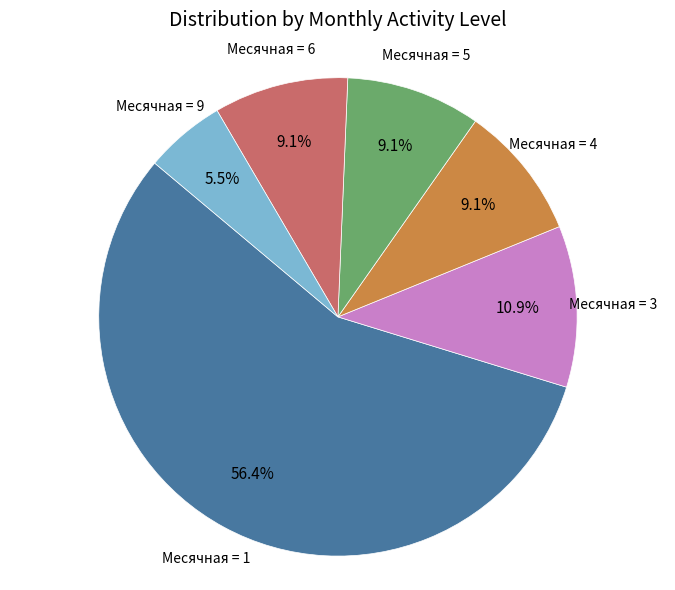

Does any single category account for the majority?

Yes